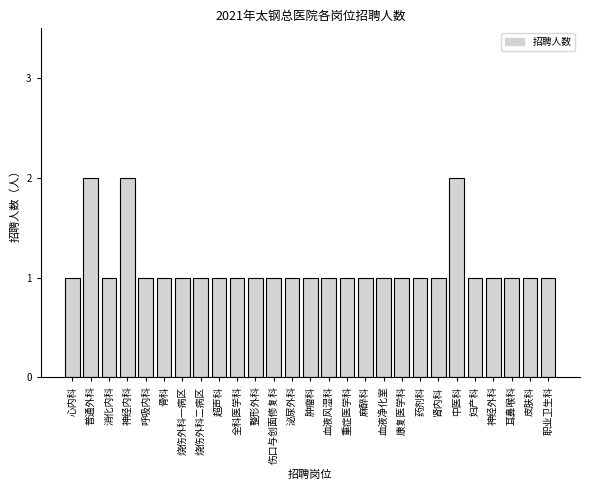

Reading right to left, extract all data points from this chart.

职业卫生科=1	皮肤科=1	耳鼻喉科=1	神经外科=1	妇产科=1	中医科=2	肾内科=1	药剂科=1	康复医学科=1	血液净化室=1	麻醉科=1	重症医学科=1	血液风湿科=1	肿瘤科=1	泌尿外科=1	伤口与创面修复科=1	整形外科=1	全科医学科=1	超声科=1	烧伤外科二病区=1	烧伤外科一病区=1	骨科=1	呼吸内科=1	神经内科=2	消化内科=1	普通外科=2	心内科=1